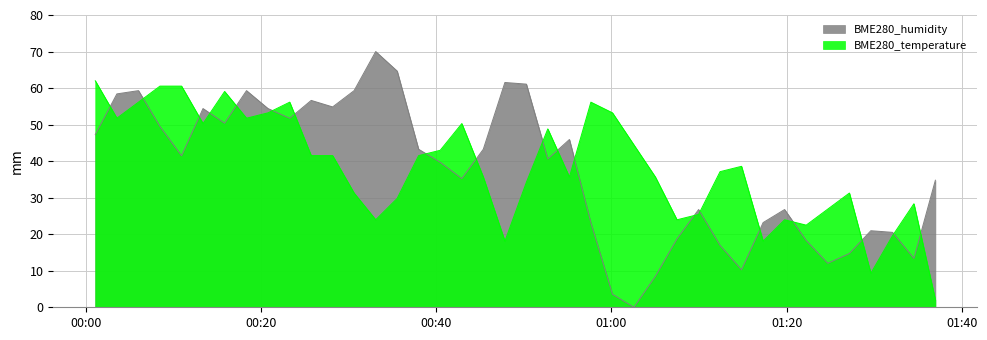

What are all the series names shown in the legend?

BME280_humidity, BME280_temperature